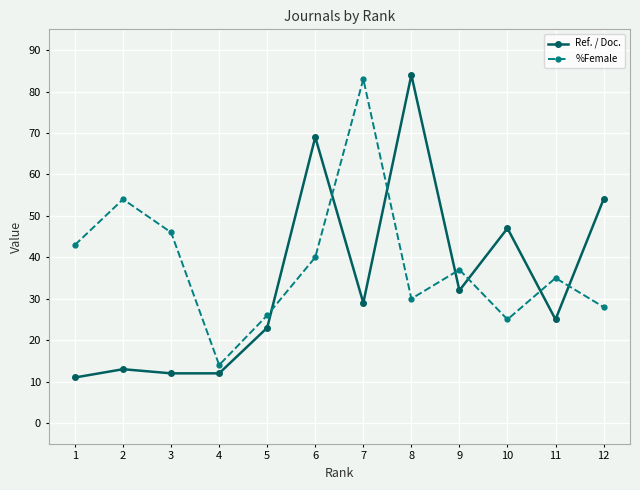

Reading left to right, transcribe all the data shown in this chart.

Ref. / Doc.: 1=11	2=13	3=12	4=12	5=23	6=69	7=29	8=84	9=32	10=47	11=25	12=54
%Female: 1=43	2=54	3=46	4=14	5=26	6=40	7=83	8=30	9=37	10=25	11=35	12=28